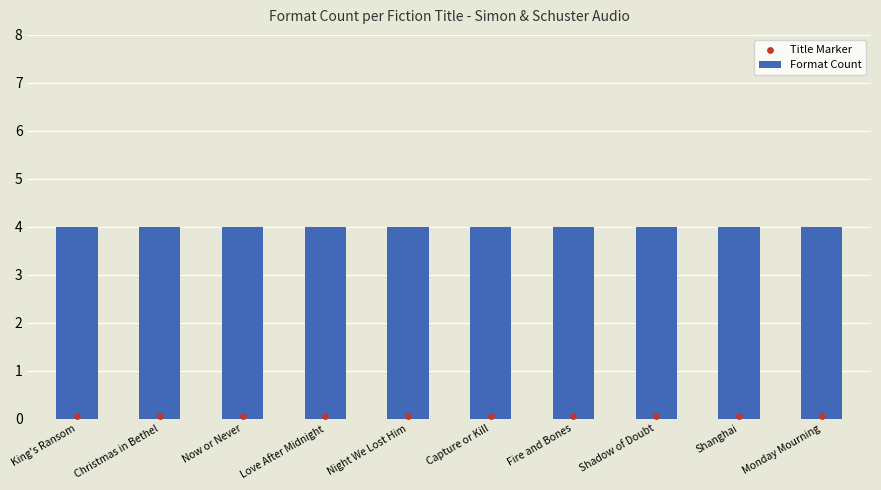

Which series has the largest total across all categories?

Format Count